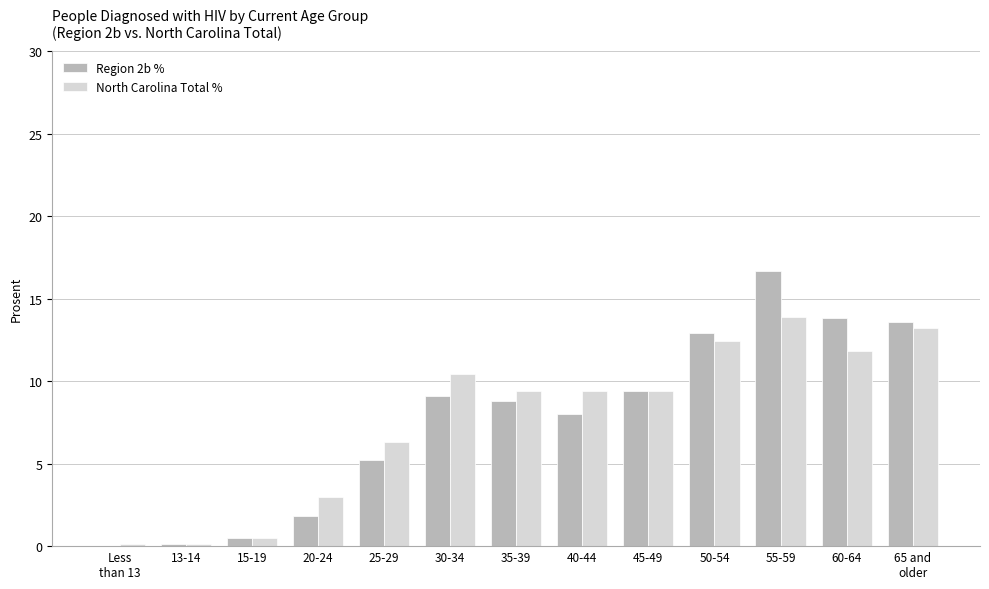

What is the maximum value for Region 2b %?

16.7